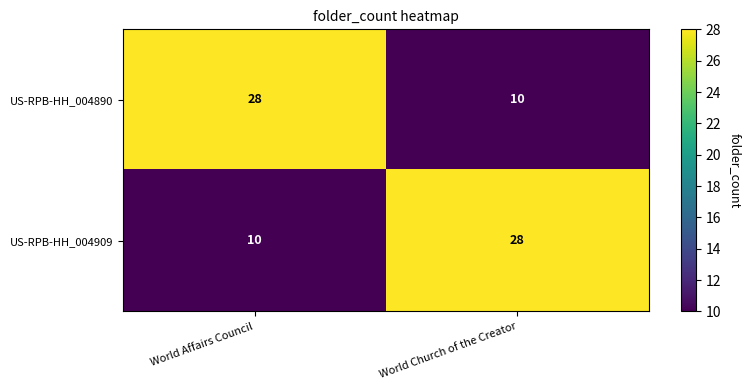

What is the sum of the US-RPB-HH_004909 values at World Church of the Creator and World Affairs Council?

38